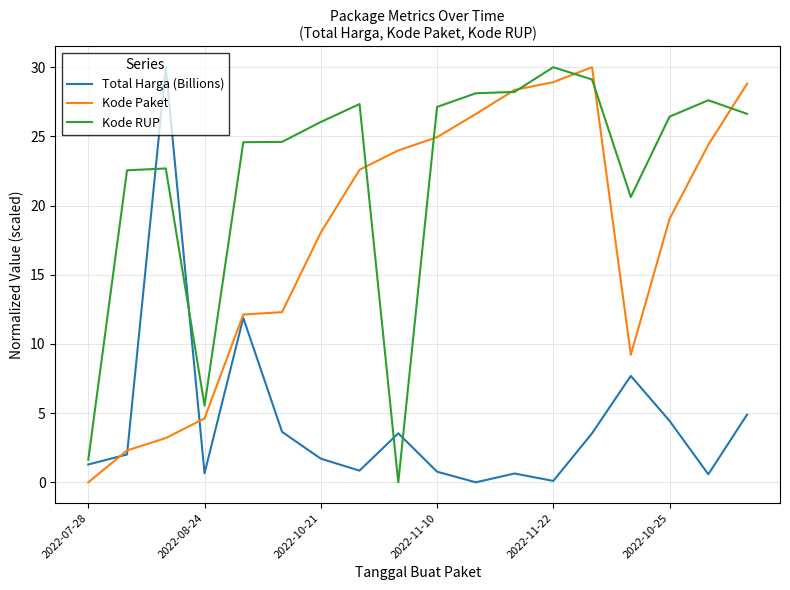

What is the maximum value shown in the chart?

30.0